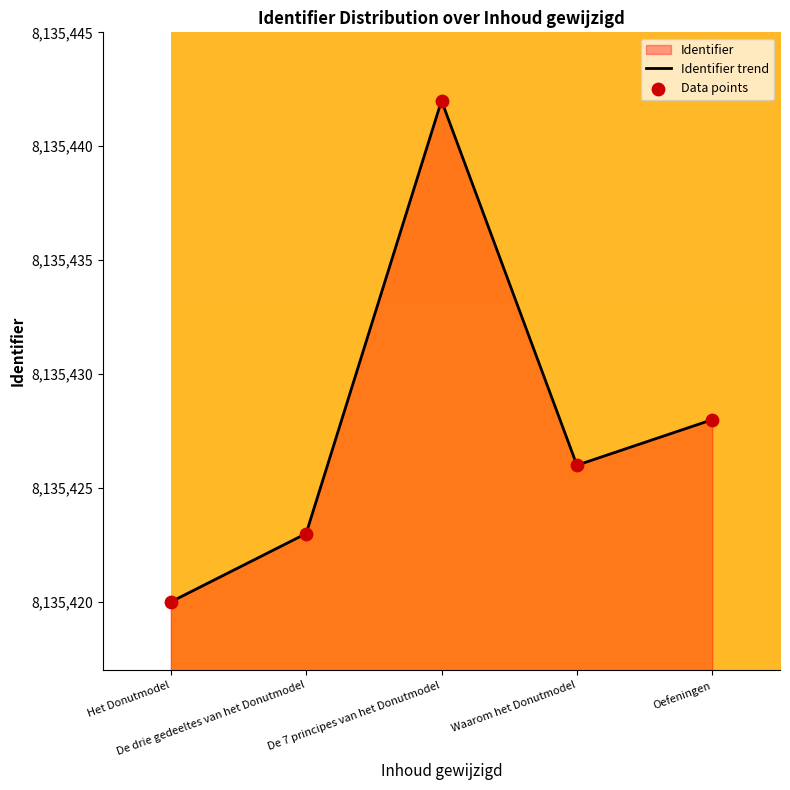

What is the ratio of the value at De 7 principes van het Donutmodel to the value at De drie gedeeltes van het Donutmodel?

1.0